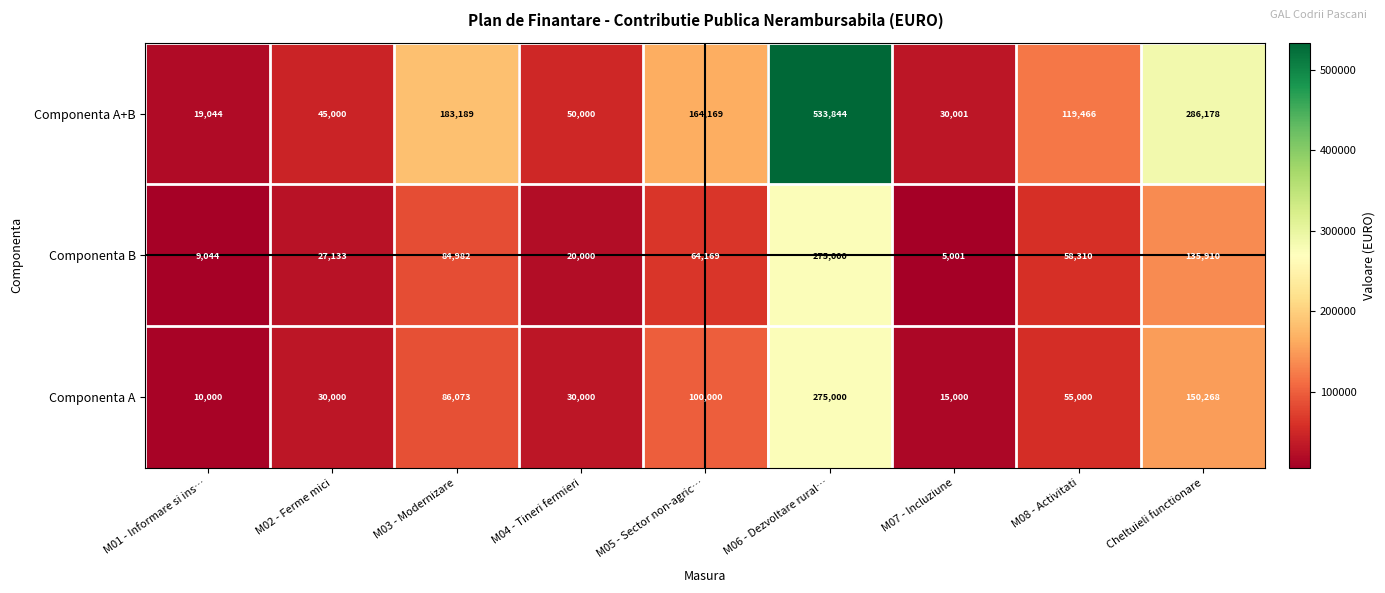

Which series has the largest total across all categories?

Componenta A+B